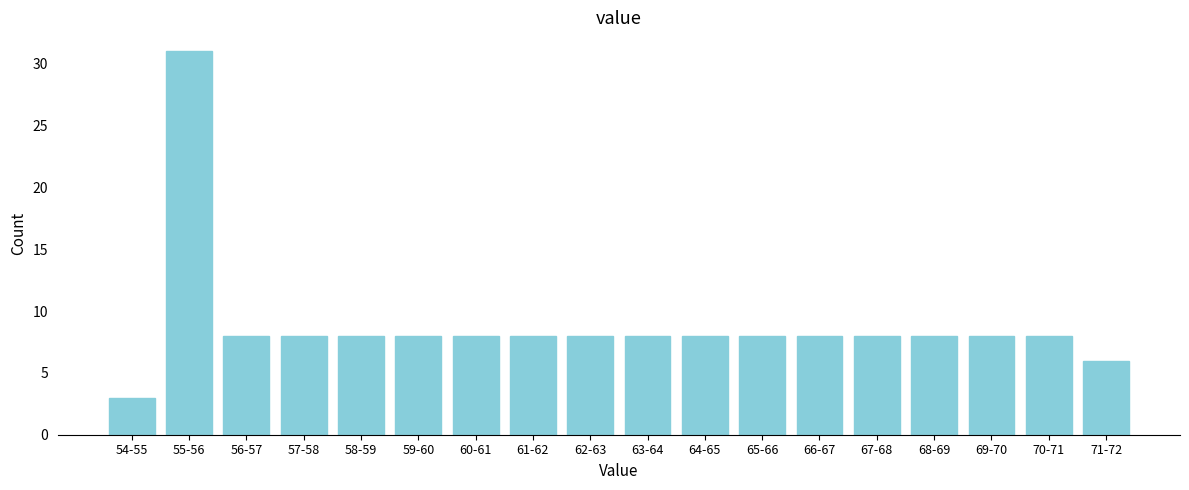

Reading left to right, list all the values displayed in this chart.

54-55=3	55-56=31	56-57=8	57-58=8	58-59=8	59-60=8	60-61=8	61-62=8	62-63=8	63-64=8	64-65=8	65-66=8	66-67=8	67-68=8	68-69=8	69-70=8	70-71=8	71-72=6